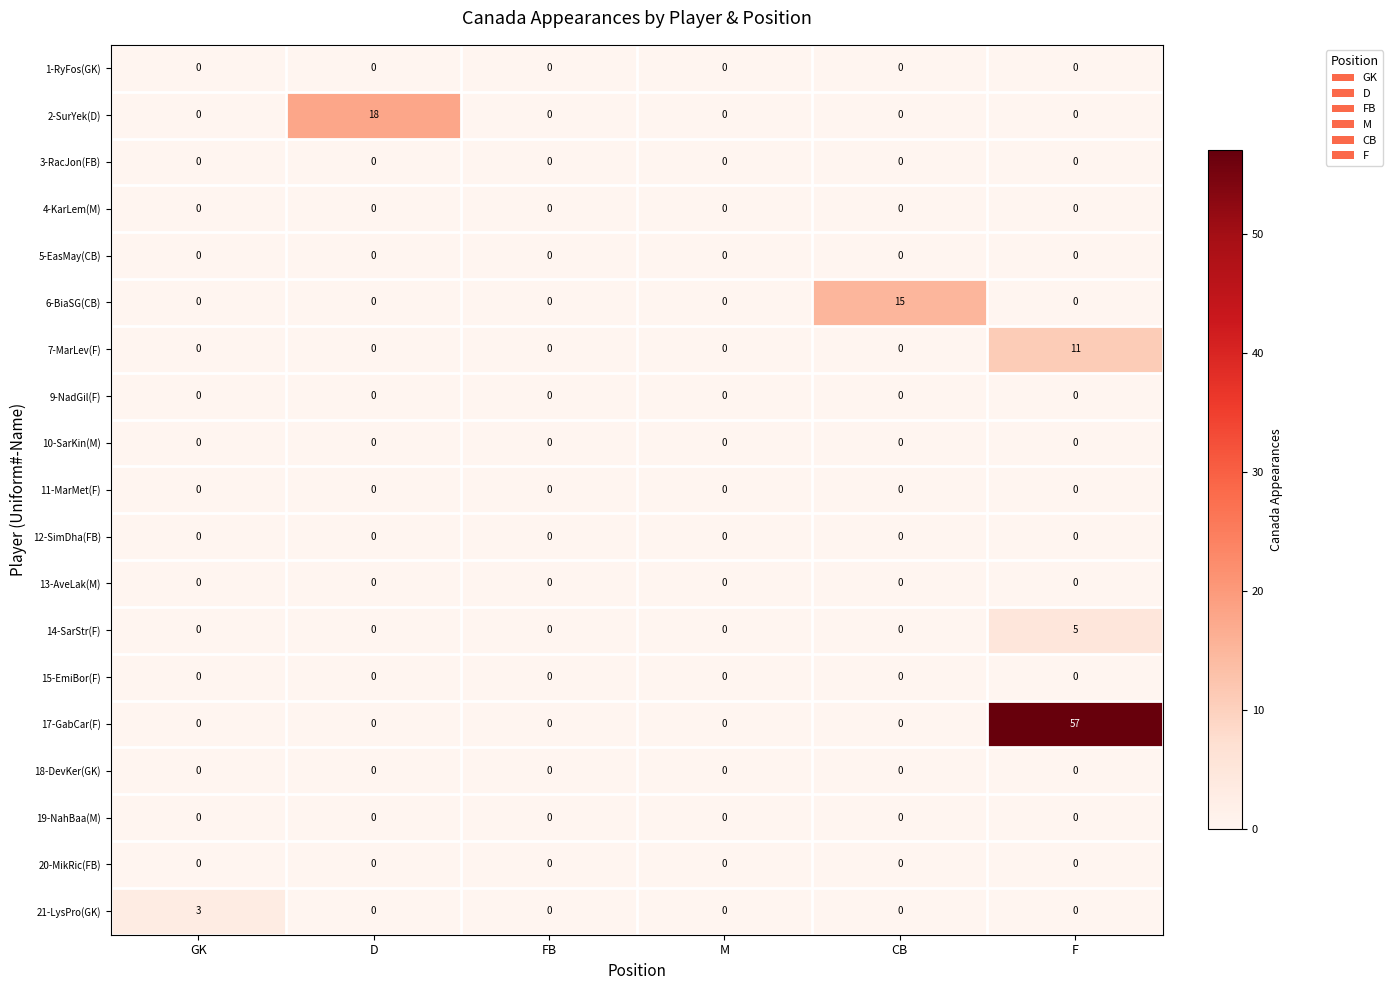

True or false: 10-SarKin(M) has a value of 0 at CB.

True